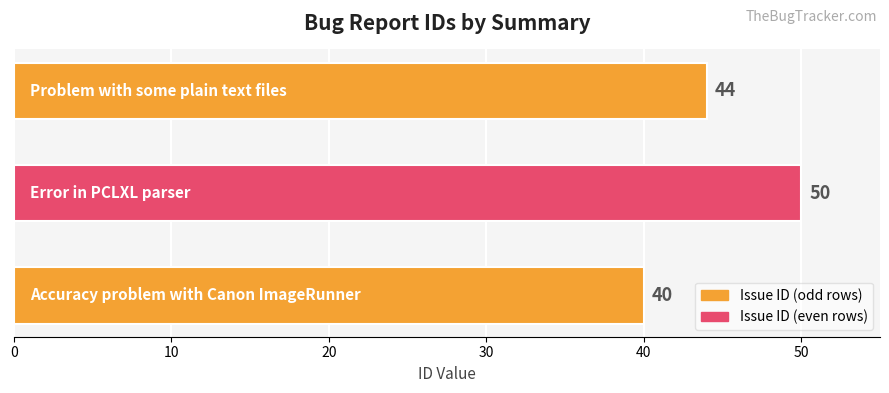

What is the sum of all values?

134